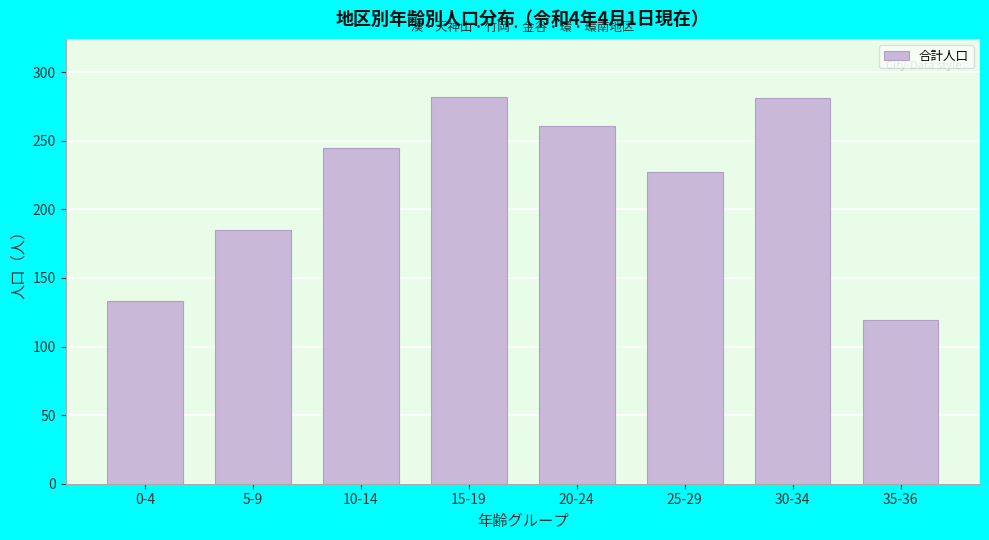

The chart shows a value of 293 at 5-9. True or false?

False